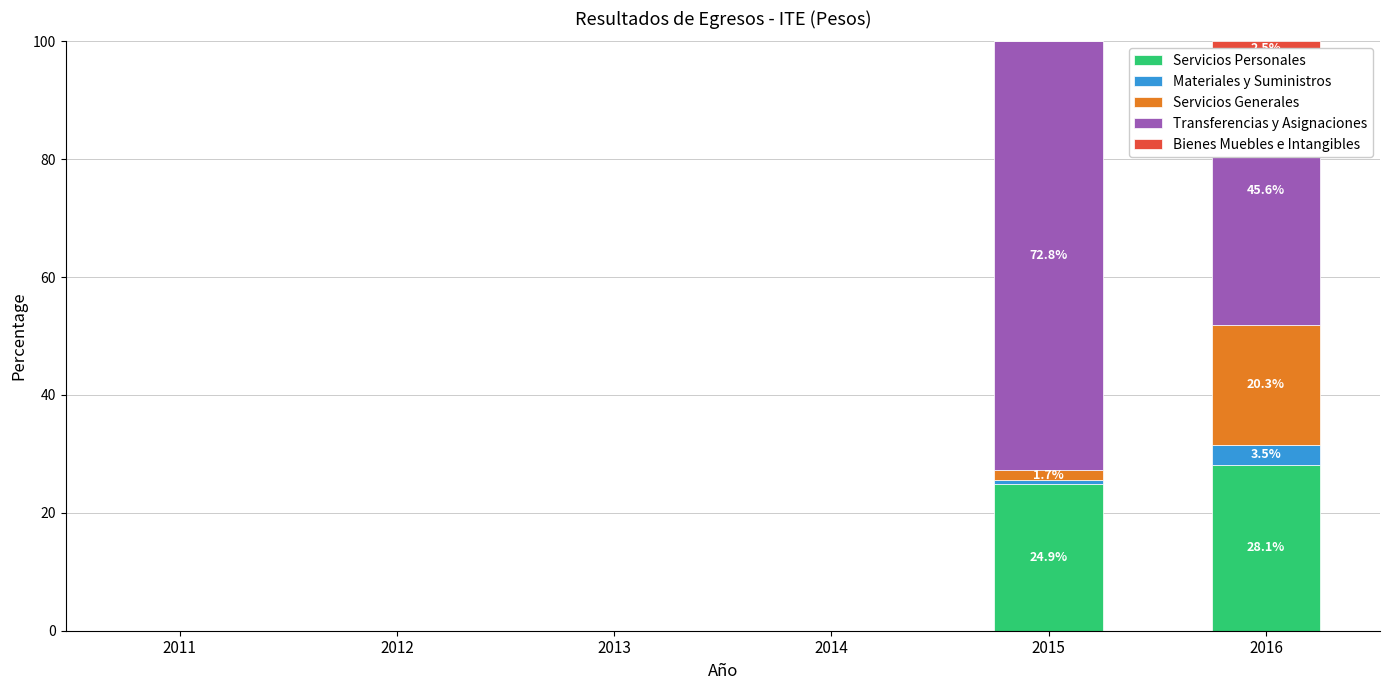

What is the total value across all series at 2016?

100.0